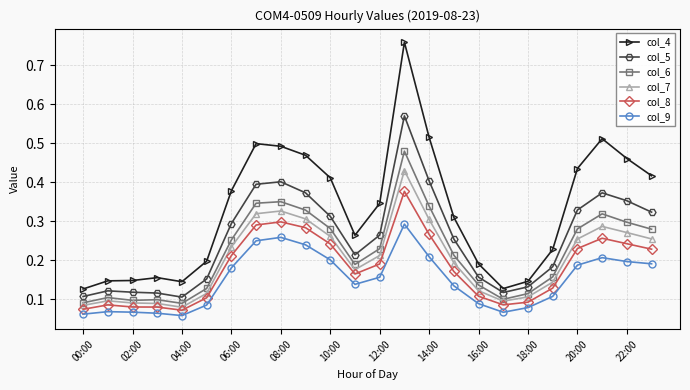

True or false: col_7 has more than 2 points higher than both neighbors.

True